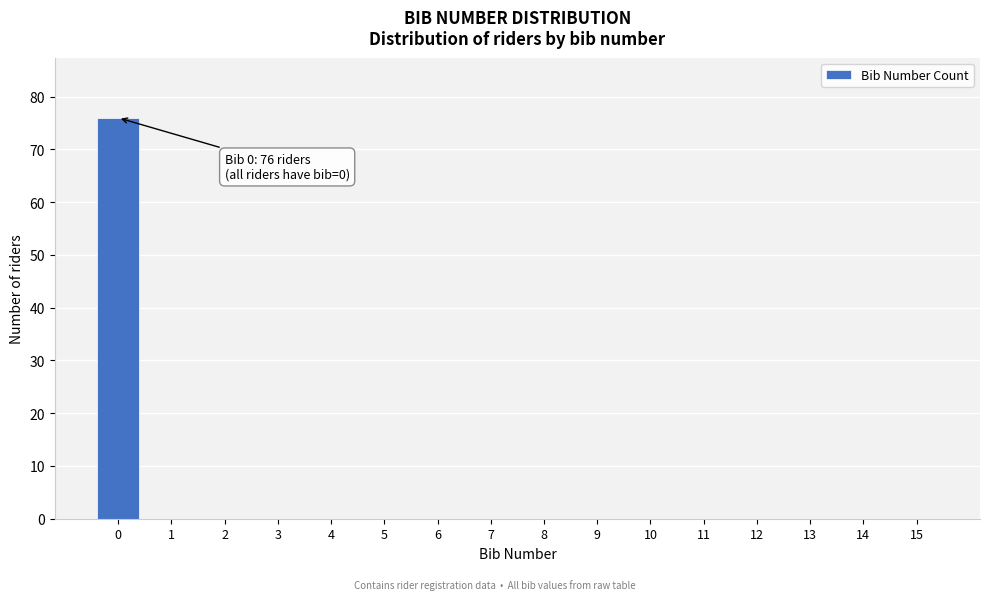

Reading left to right, extract all data points from this chart.

0=76	1=0	2=0	3=0	4=0	5=0	6=0	7=0	8=0	9=0	10=0	11=0	12=0	13=0	14=0	15=0